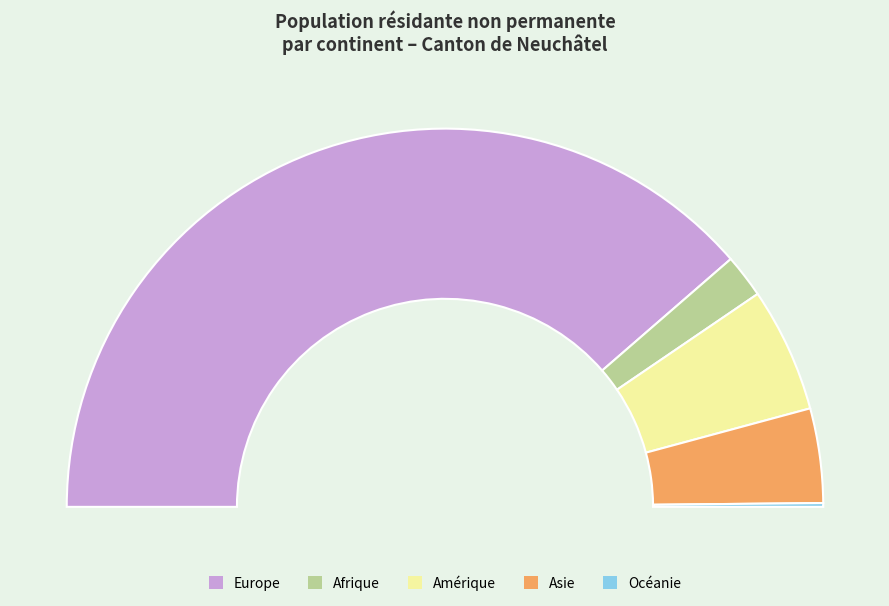

What percentage is the Amérique slice, to the nearest percent?

11%